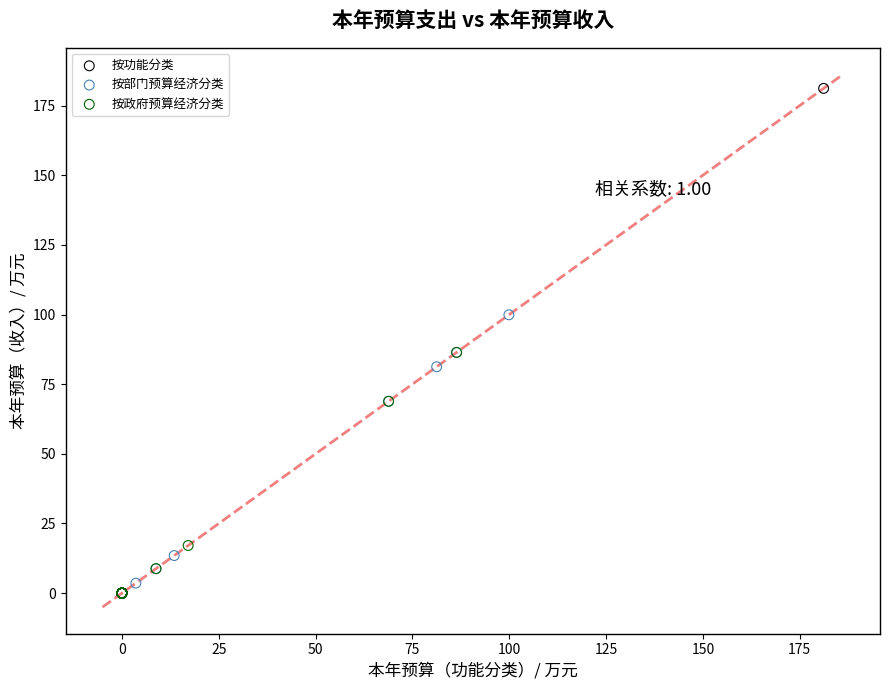

Which series has the largest Y range (max minus min)?

按功能分类